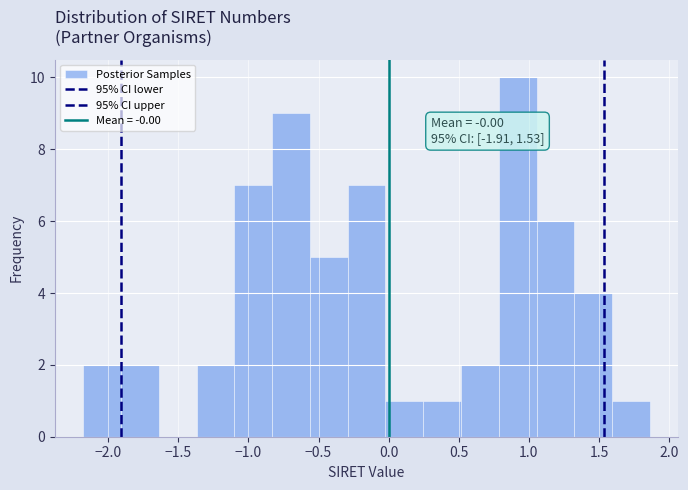

Over which range of the x-axis is the bar tallest?

0.80 to 1.05